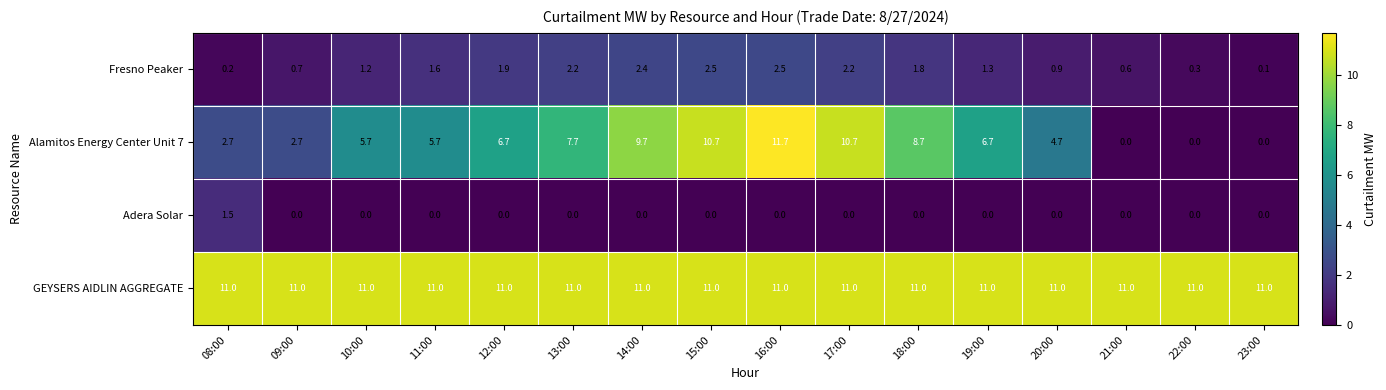

The value of Fresno Peaker at 21:00 is 0.2. True or false?

False